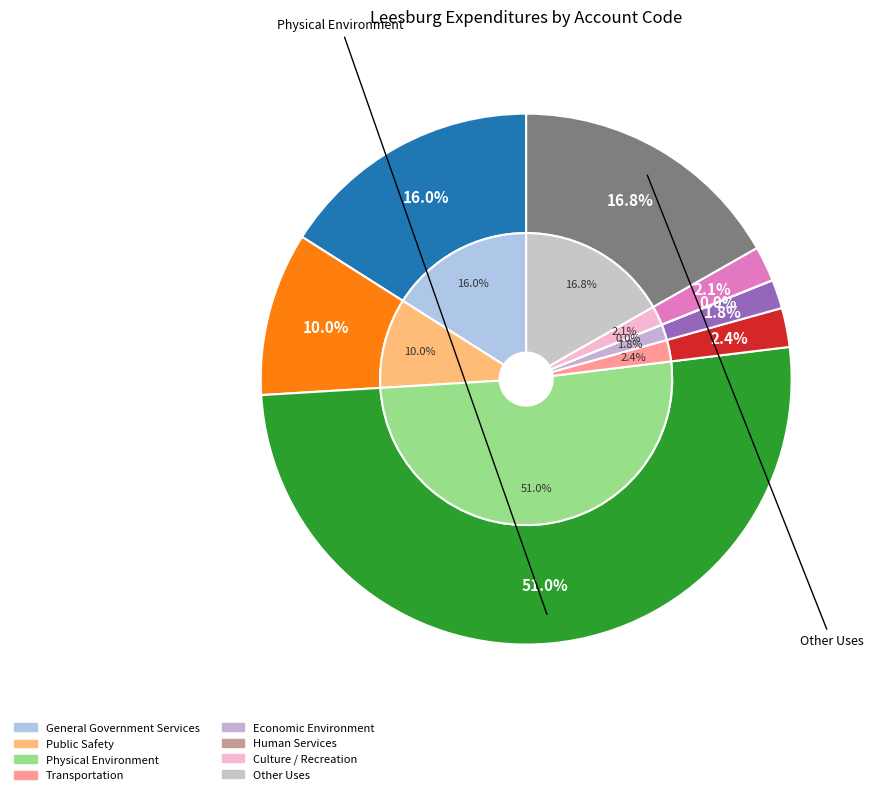

Count the number of slices in the pie.

8